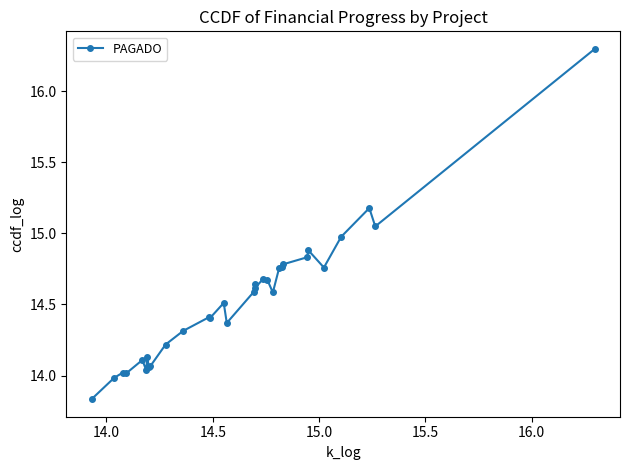

True or false: the data has more than 2 interior local peaks.

True